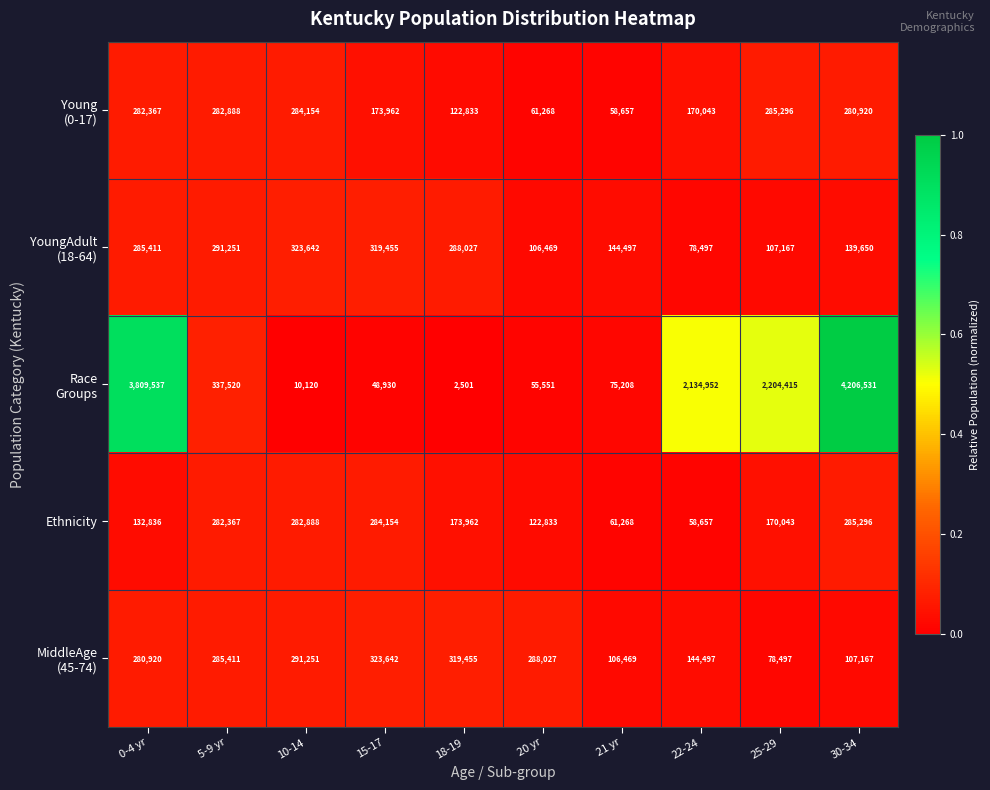

What is the spread (max minus min) of values at 5-9 yr?

55153